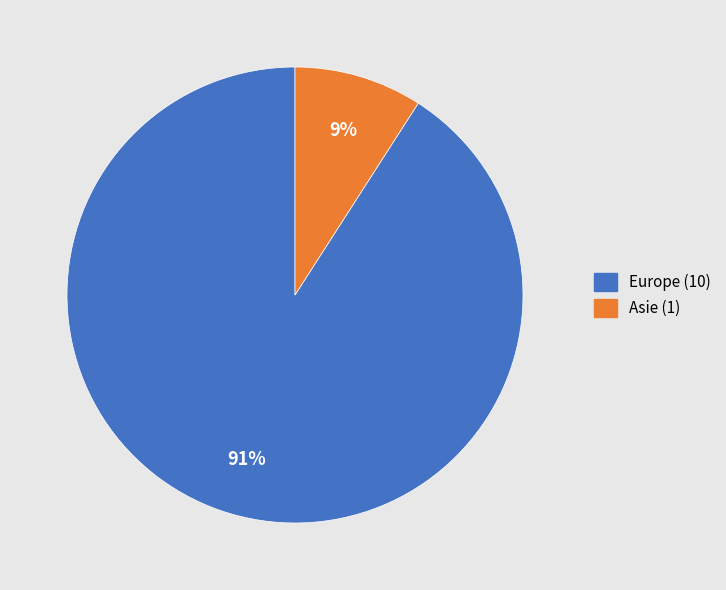

Does any single category account for the majority?

Yes